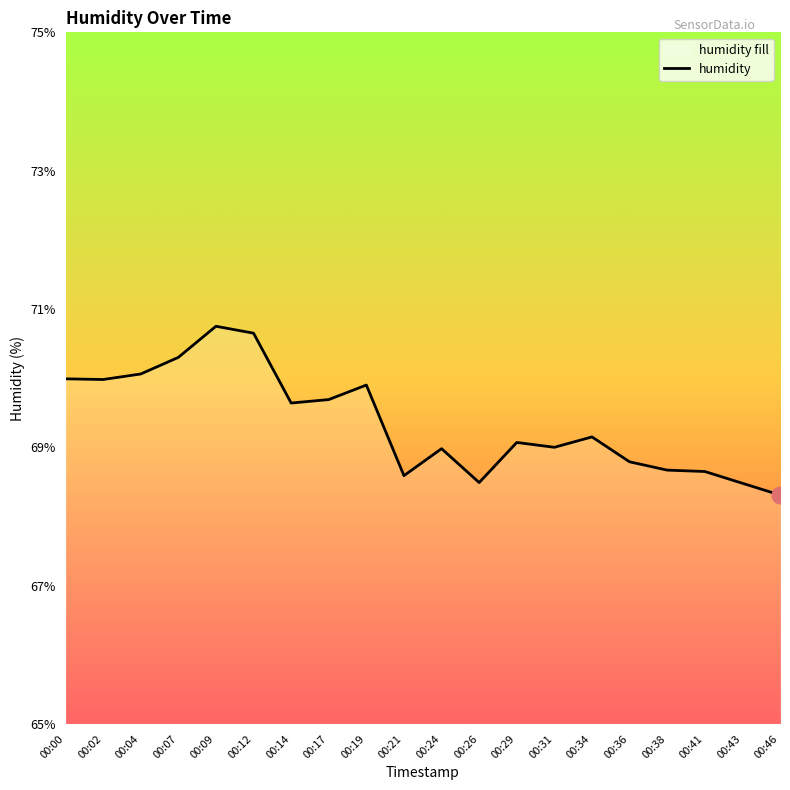

At which label is the value closest to 69?

00:31